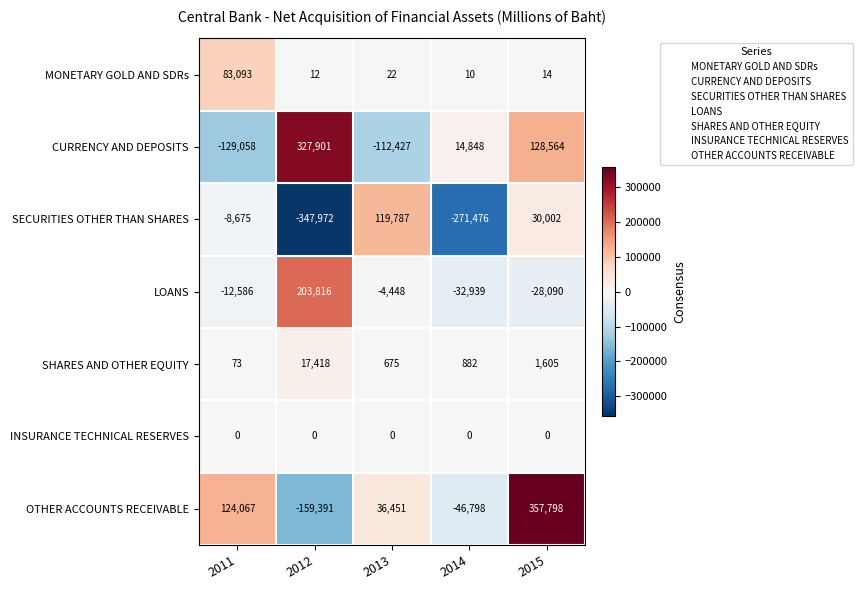

At which label does OTHER ACCOUNTS RECEIVABLE first exceed 36451?

2011